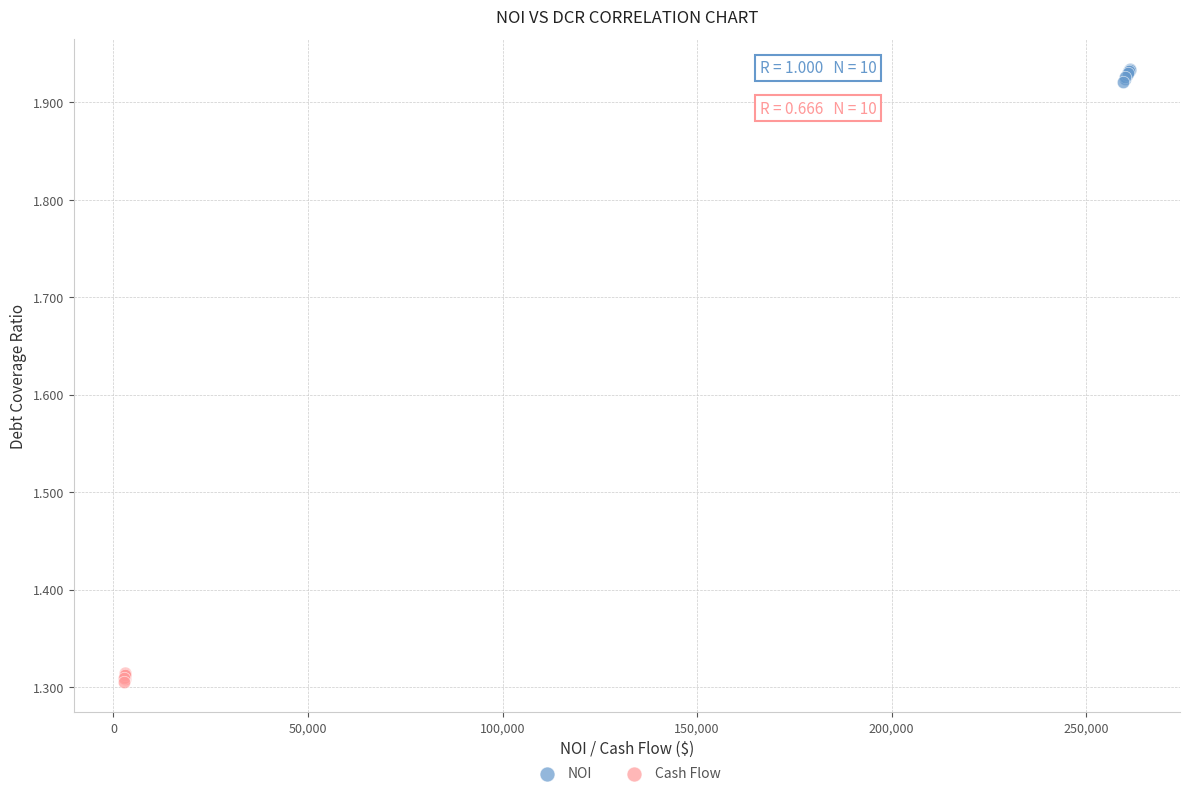

Which series contains the highest Y value?

NOI